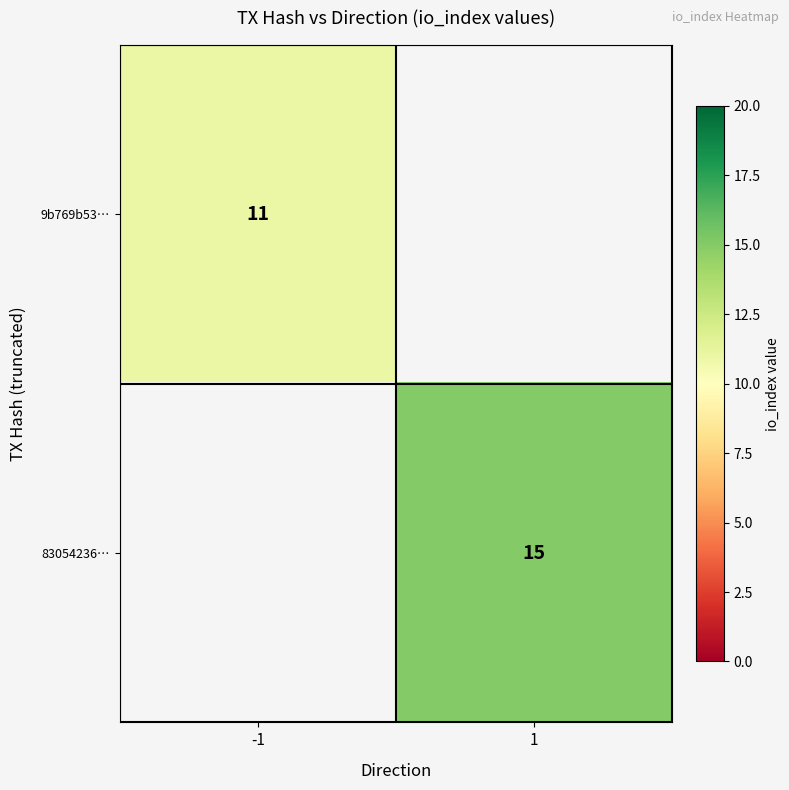

Is the value of 9b769b53… at -1 greater than the value of 83054236… at 1?

No